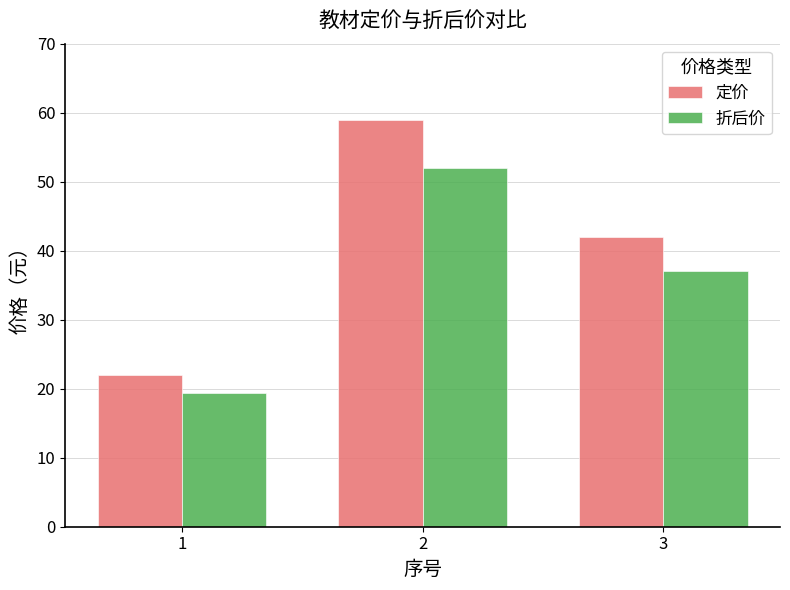

Which series changed the most between 1 and 2?

定价